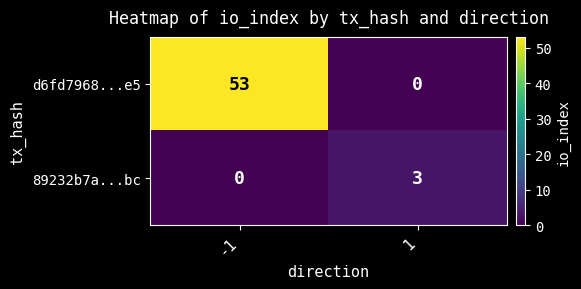

What is the sum of the 89232b7a...bc values at -1 and 1?

3